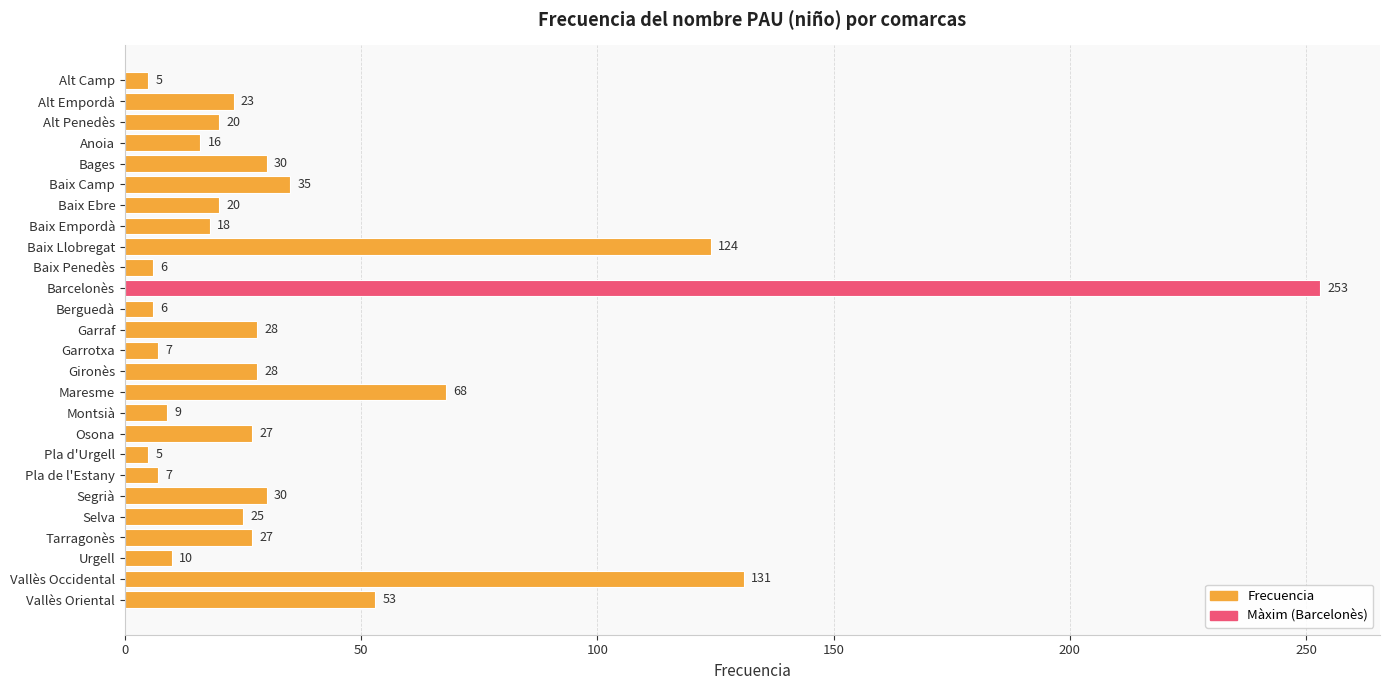

What value does the data have at Baix Ebre?

20